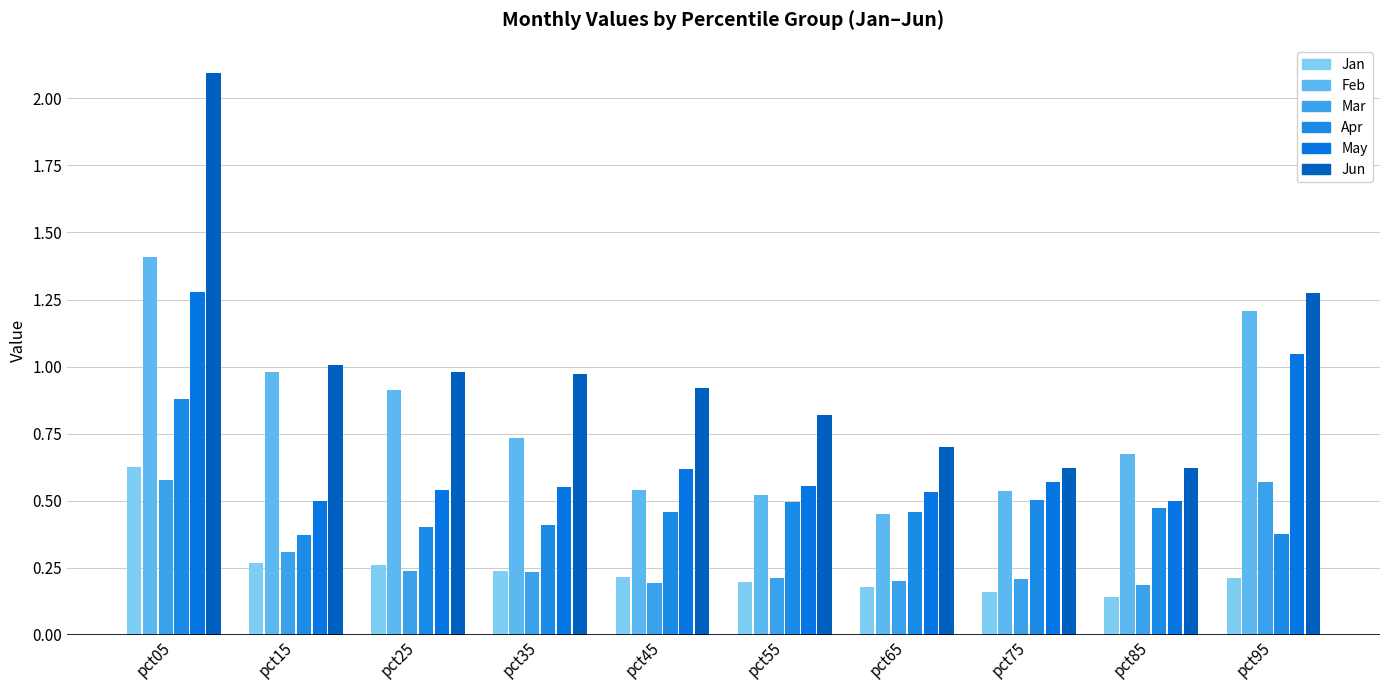

Is the value of Feb at pct95 greater than the value of May at pct25?

Yes